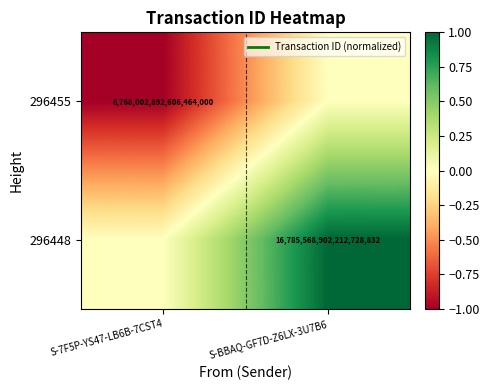

How many categories are shown in the chart?

2